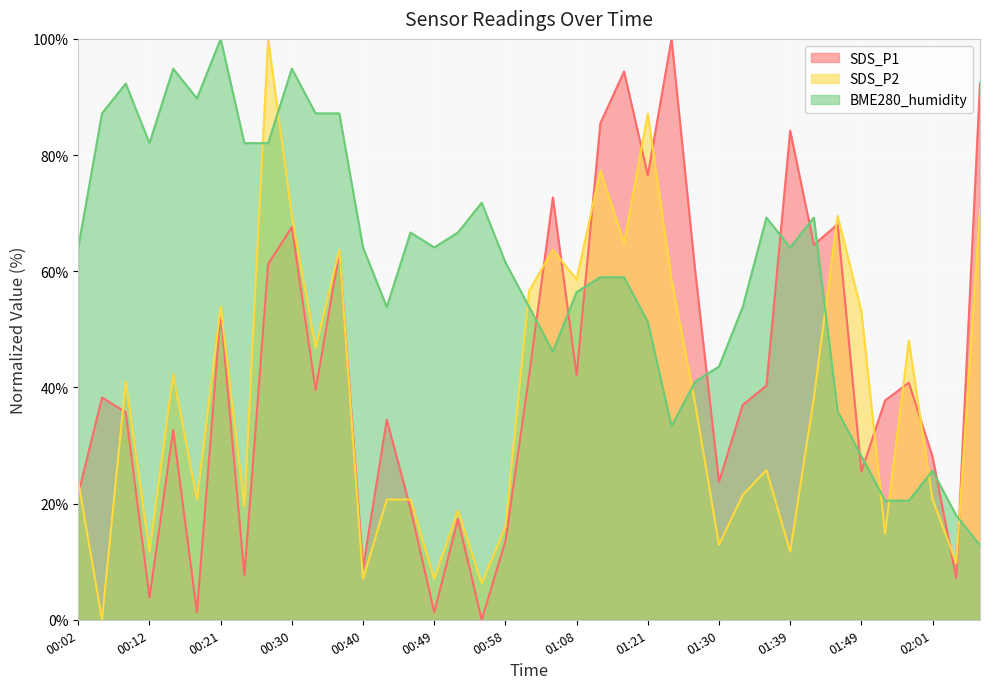

What are all the series names shown in the legend?

SDS_P1, SDS_P2, BME280_humidity